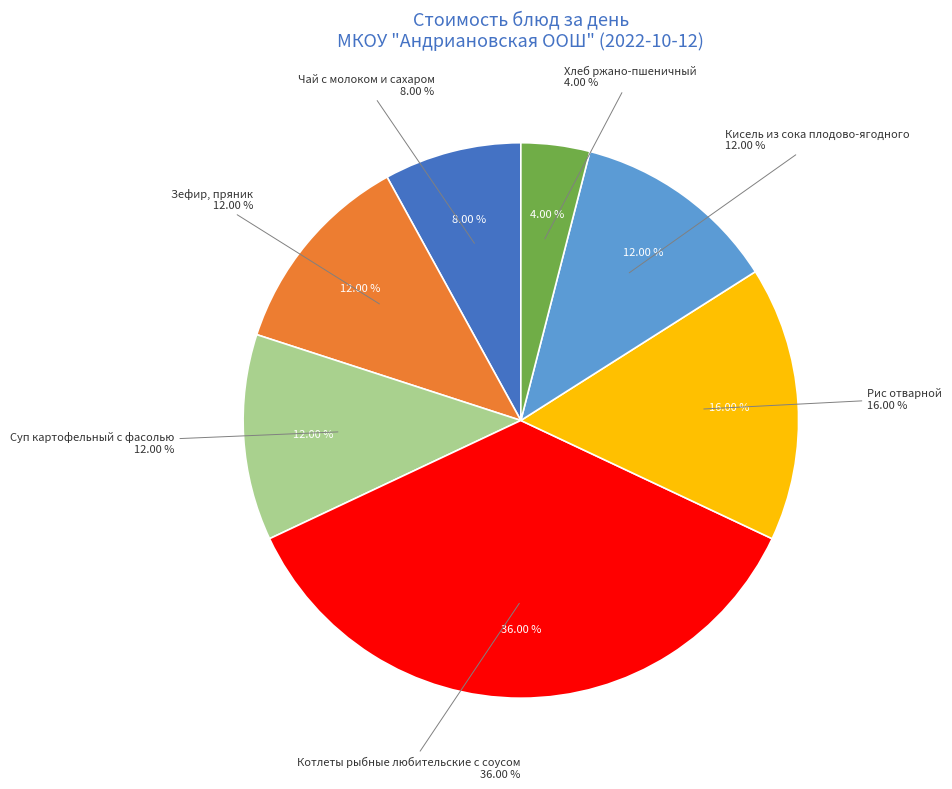

Between Рис отварной and Кисель из сока плодово-ягодного, which is larger?

Рис отварной